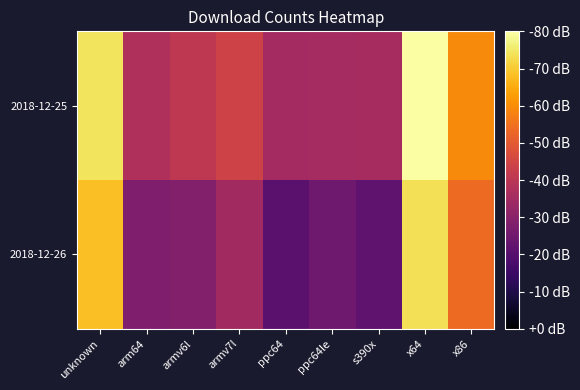

Reading left to right, list all the values displayed in this chart.

2018-12-25: unknown=0.9	arm64=0.5	armv6l=0.5	armv7l=0.6	ppc64=0.4	ppc64le=0.4	s390x=0.4	x64=1.0	x86=0.7
2018-12-26: unknown=0.9	arm64=0.3	armv6l=0.4	armv7l=0.4	ppc64=0.3	ppc64le=0.3	s390x=0.3	x64=0.9	x86=0.7